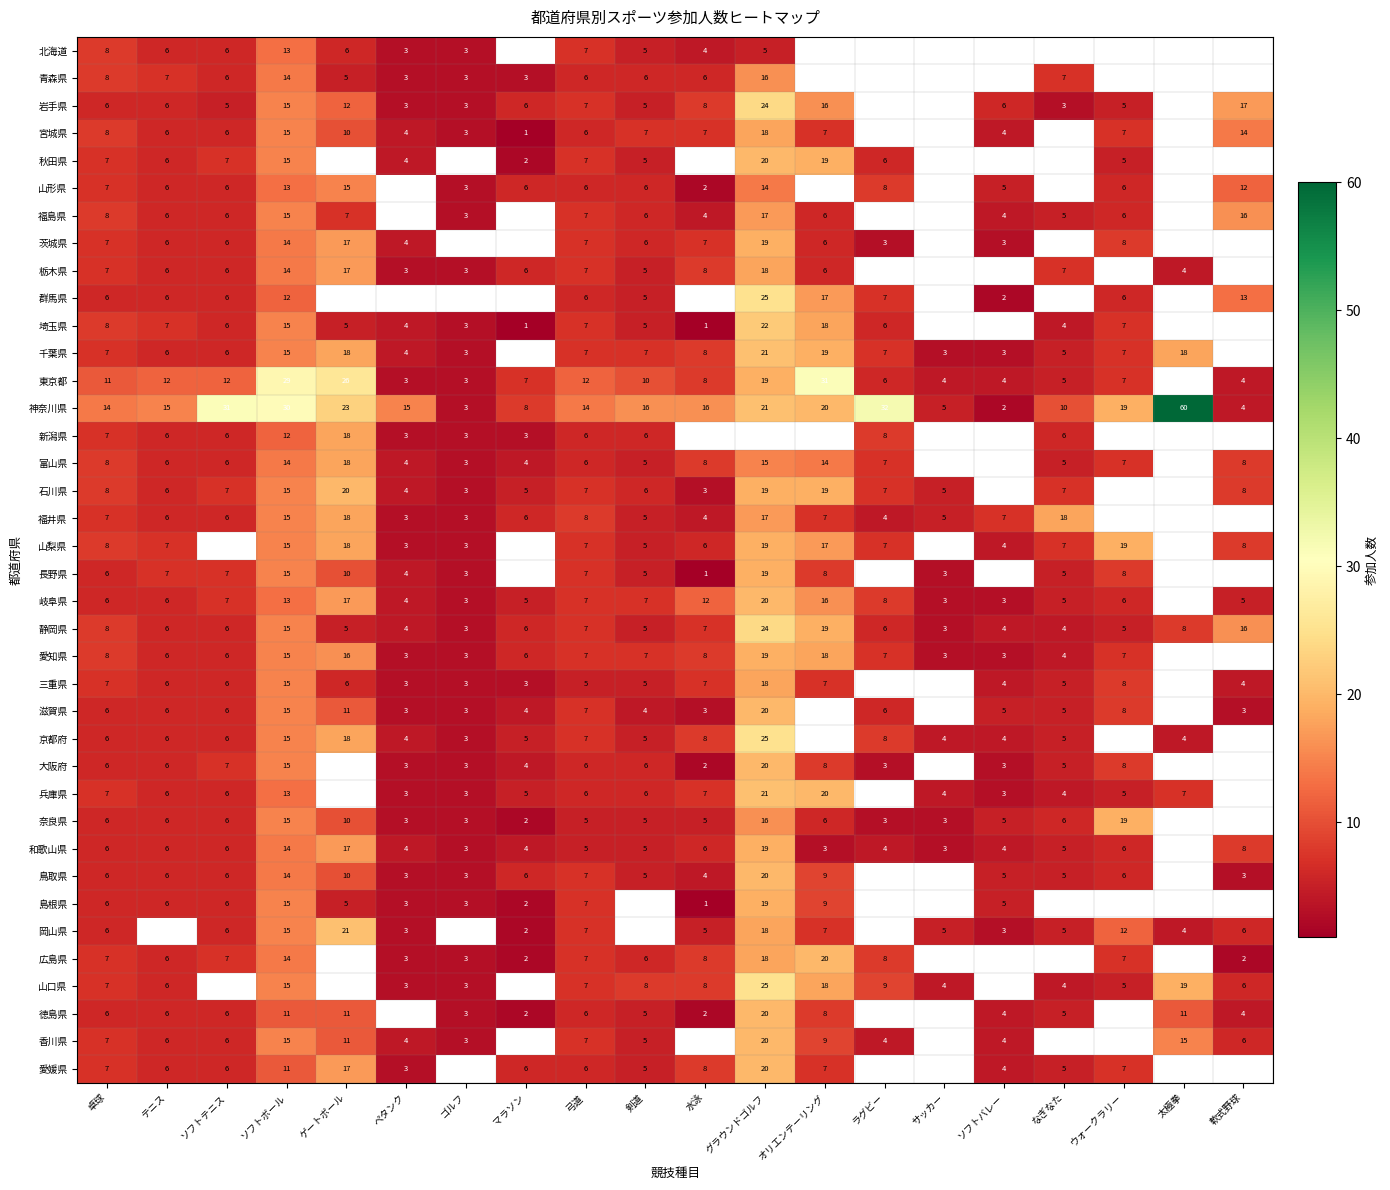

What is the difference between the maximum and minimum values in the 静岡県 series?

21